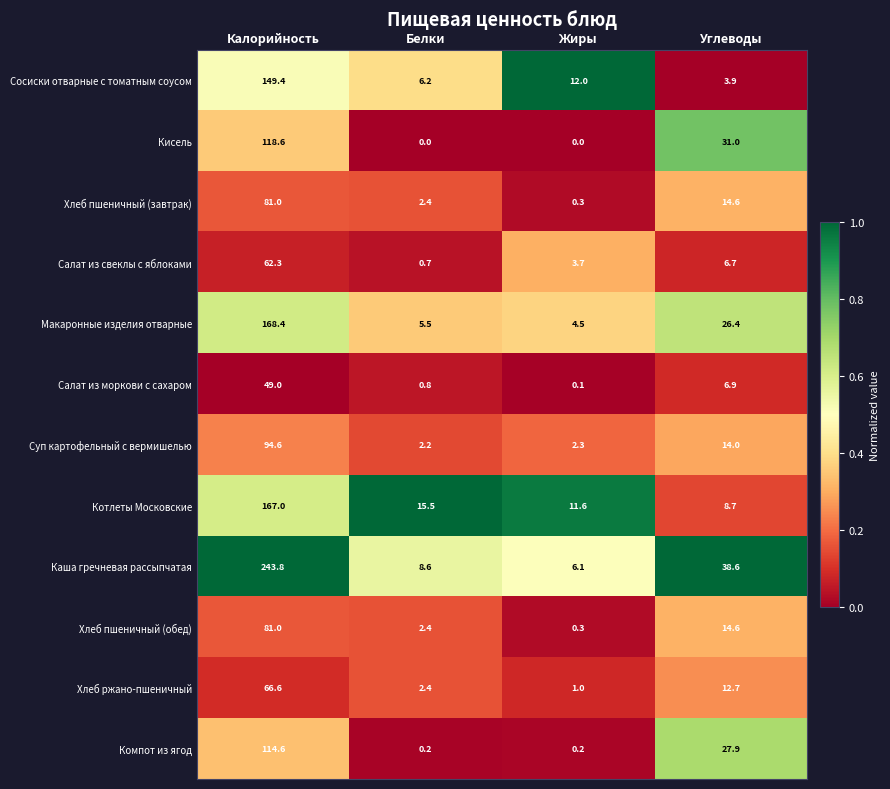

Where does the Каша гречневая рассыпчатая series first go above 38?

Калорийность